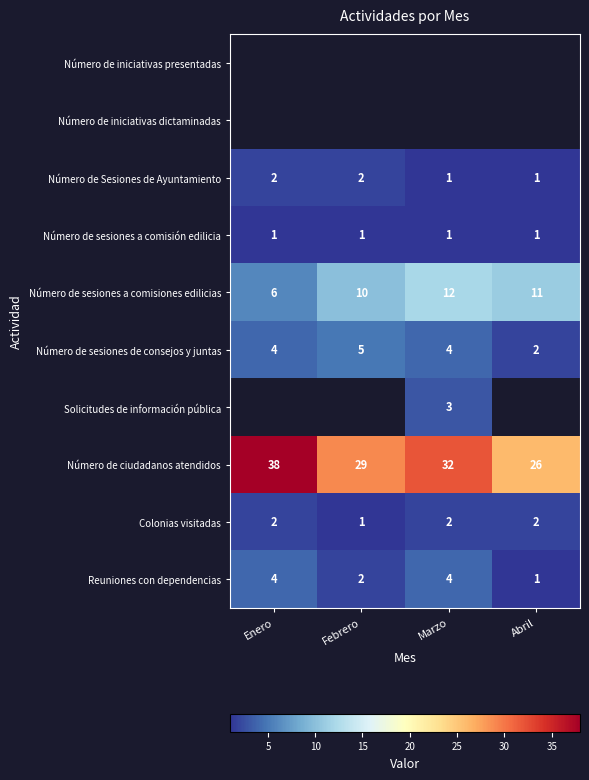

What is the total value across all series at Abril?

44